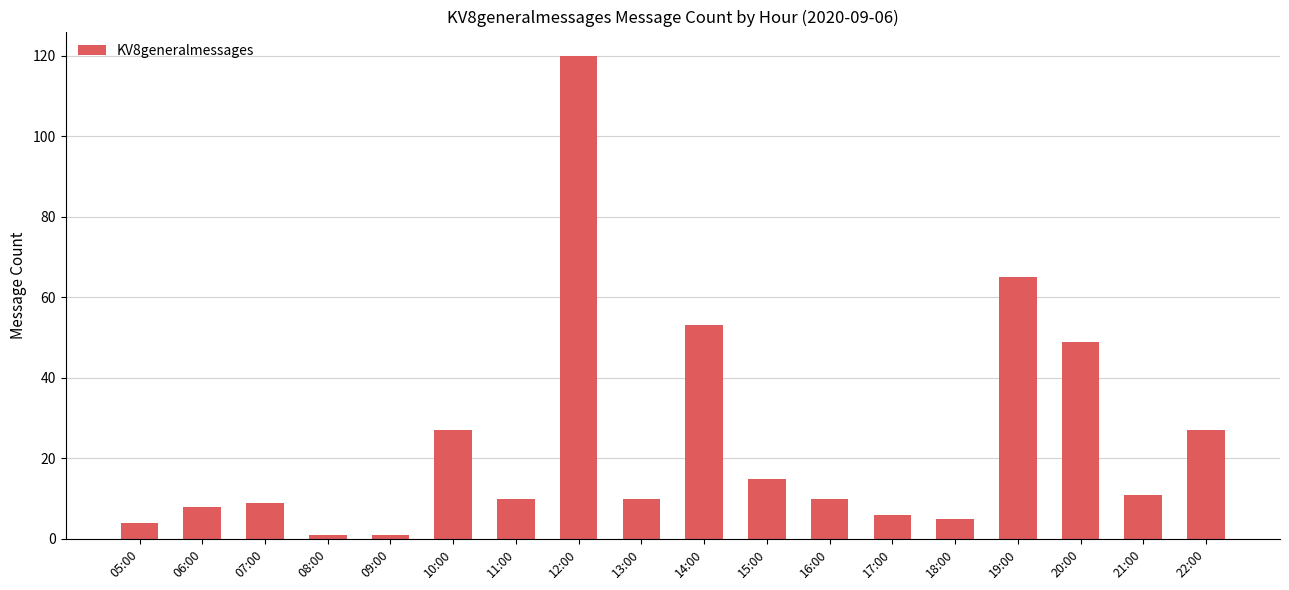

What position from the right is 06:00?

17